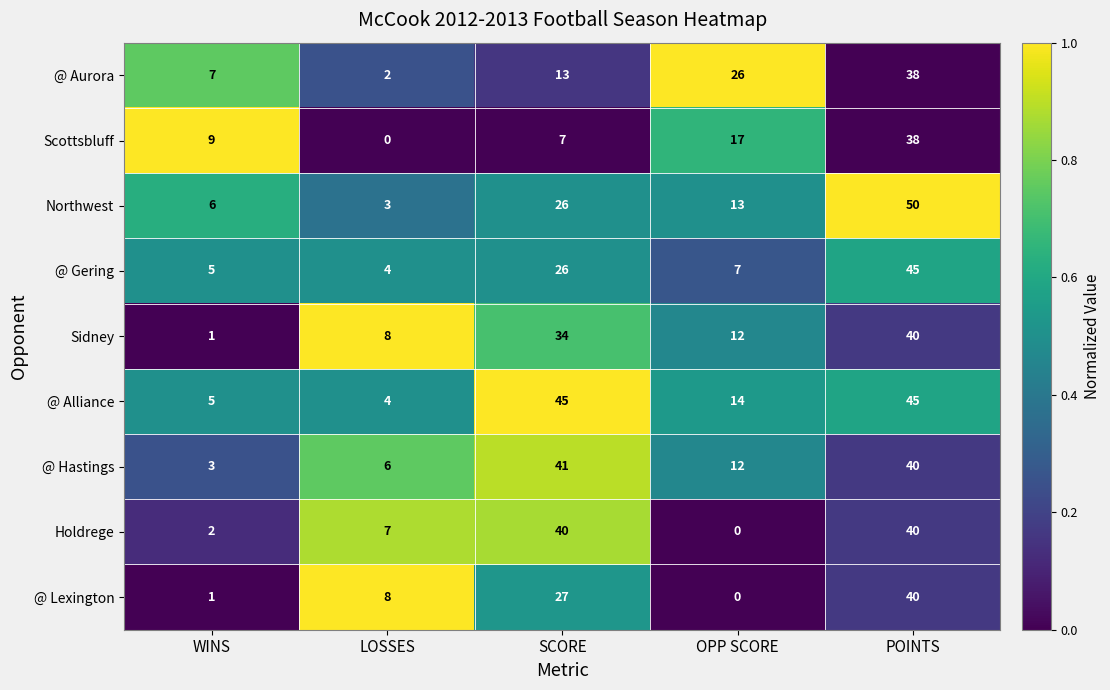

How many values in the @ Aurora series are below 13?

2